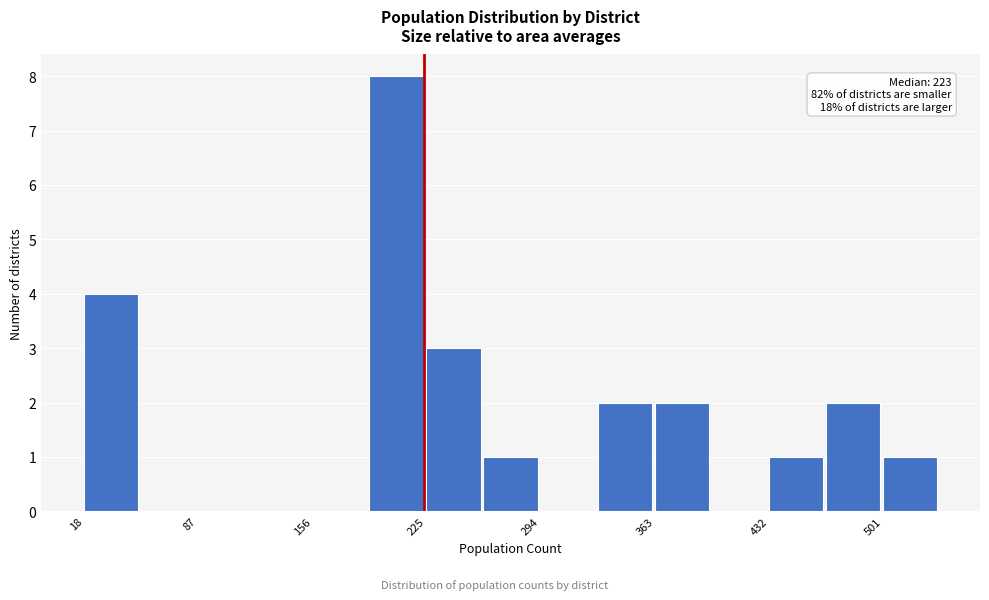

Read against the x-axis, roughly where is the centre of the tallest bar?

210